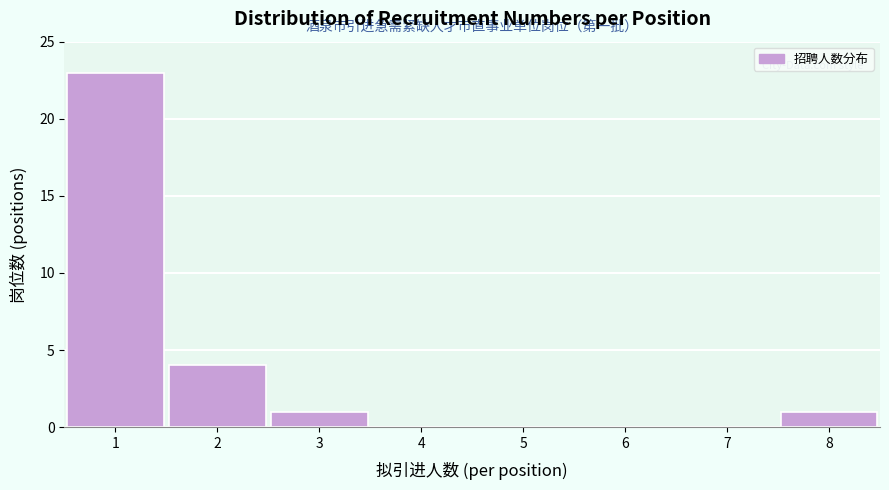

Reading left to right, transcribe all the data shown in this chart.

1=23	2=4	3=1	4=0	5=0	6=0	7=0	8=1